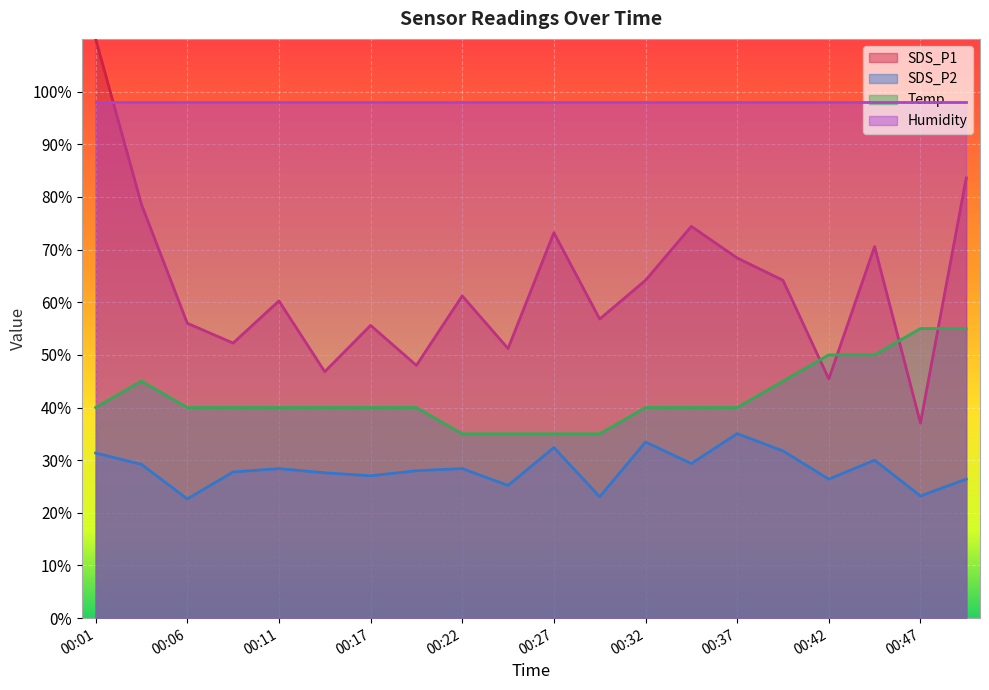

What is the average value of the SDS_P1 series?

62.9